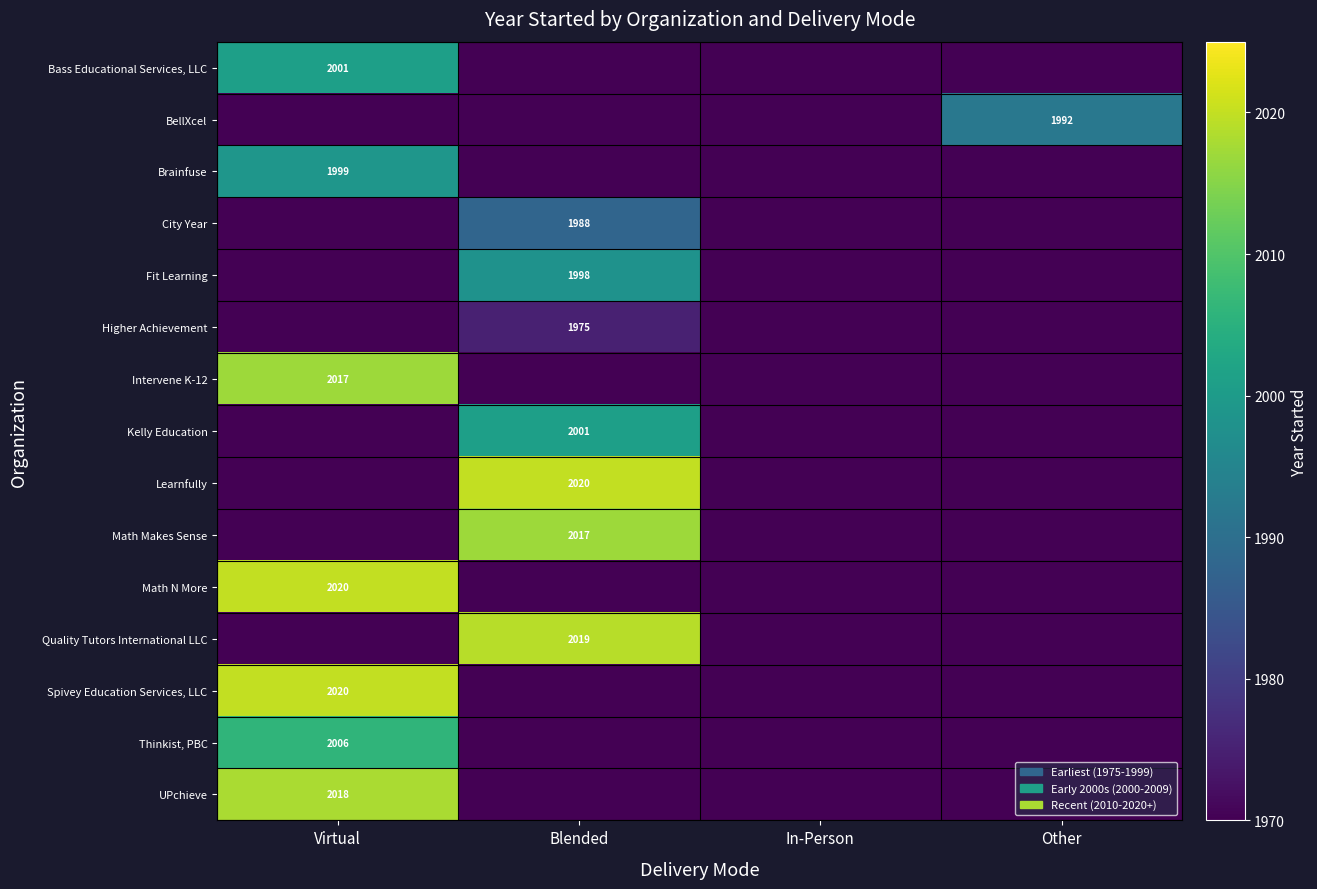

Between Other and In-Person, which is larger?

Other